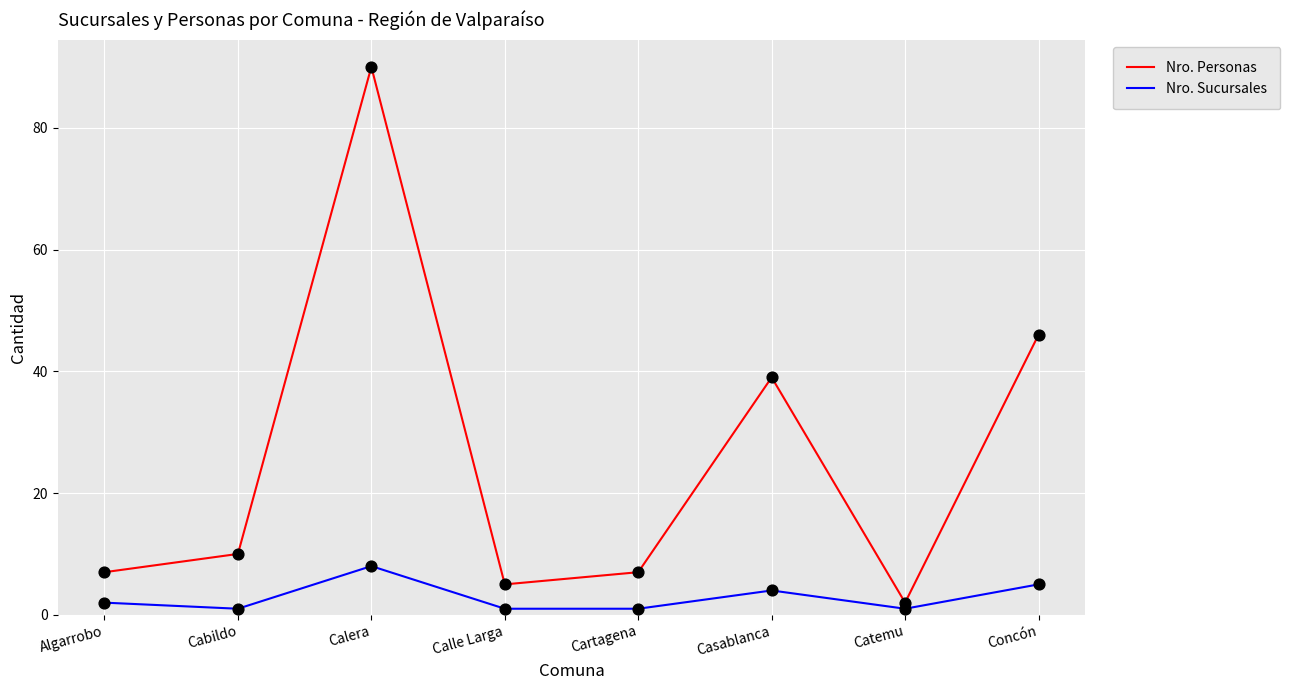

What is the difference between the highest and lowest values at Concón?

41